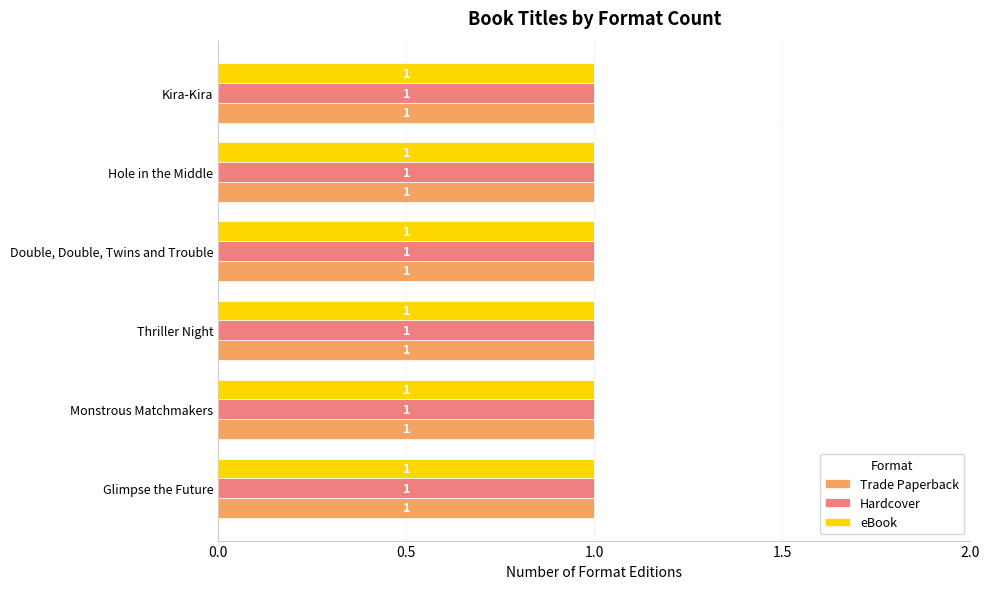

Which series has the largest range (max minus min)?

Trade Paperback